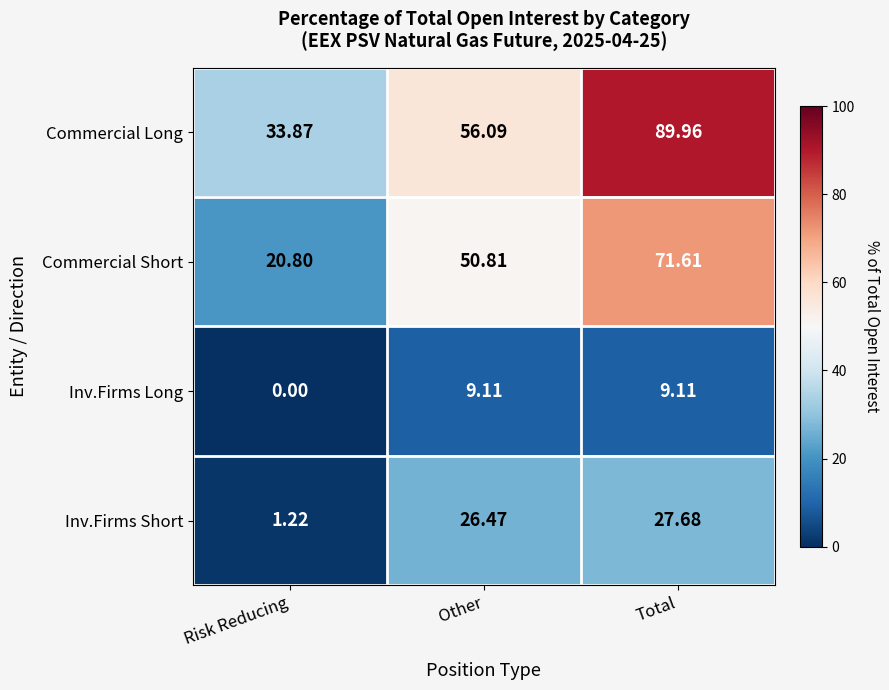

At which category is the sum across all series the highest?

Total